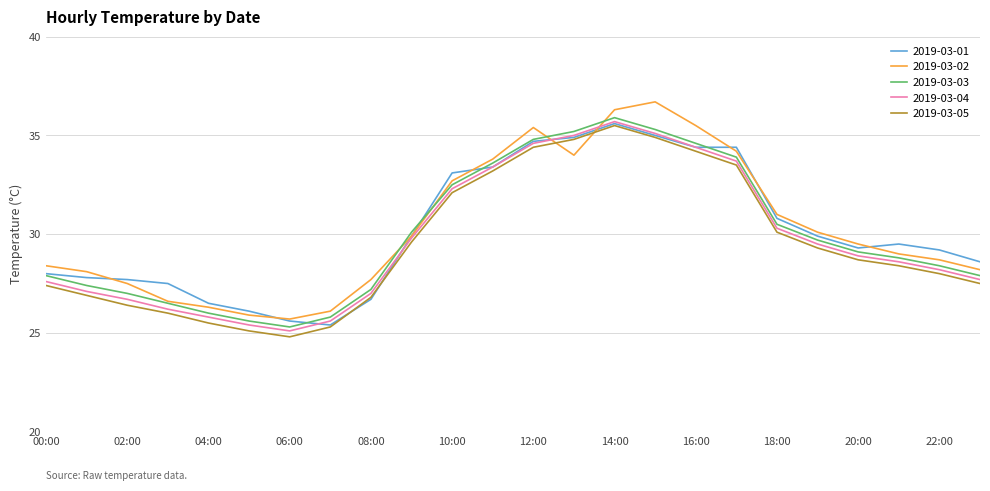

What are all the series names shown in the legend?

2019-03-01, 2019-03-02, 2019-03-03, 2019-03-04, 2019-03-05